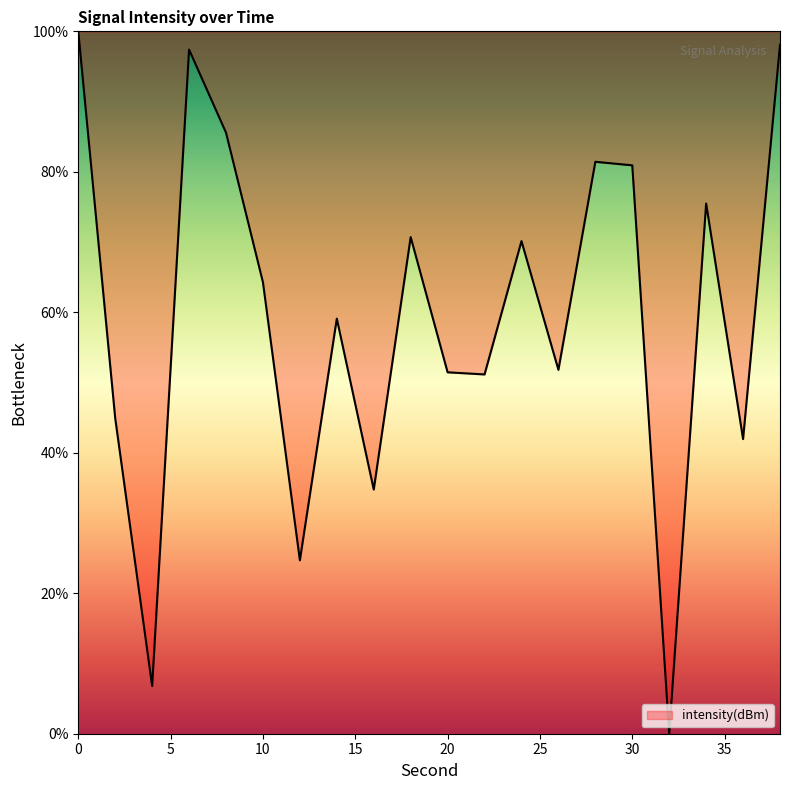

What is the difference between the maximum and minimum values?

100.0